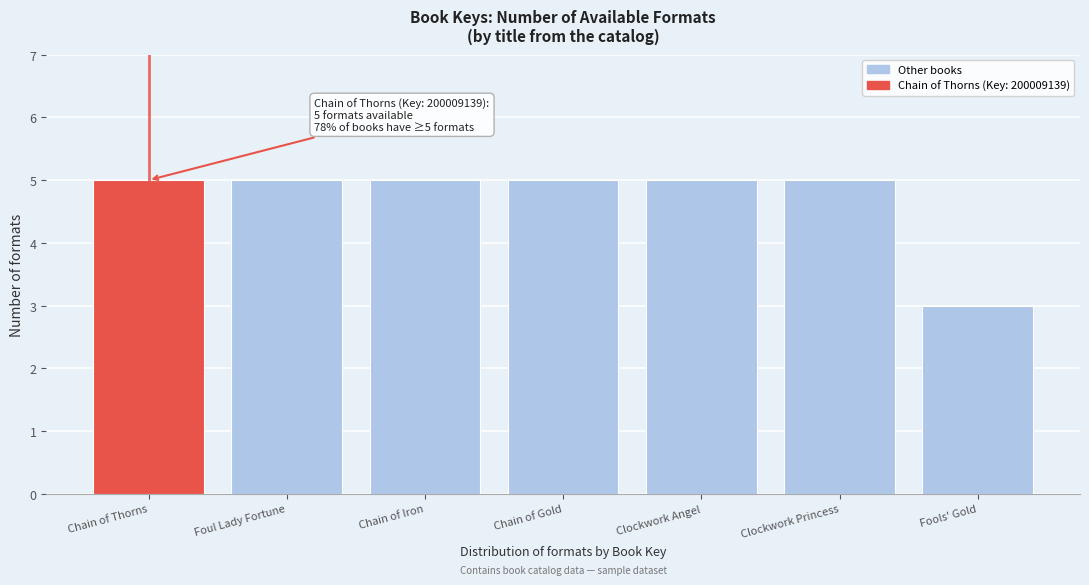

Reading right to left, extract all data points from this chart.

3	5	5	5	5	5	5